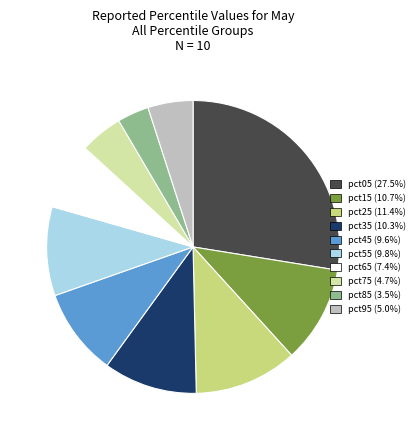

Does any single category account for the majority?

No